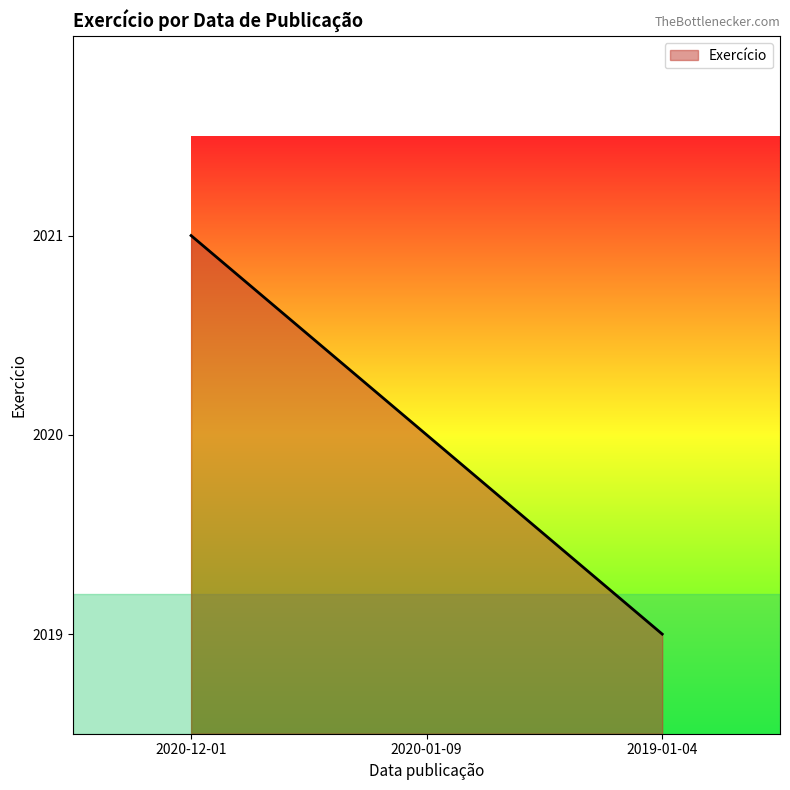

Which label corresponds to the largest value in the chart?

2020-12-01